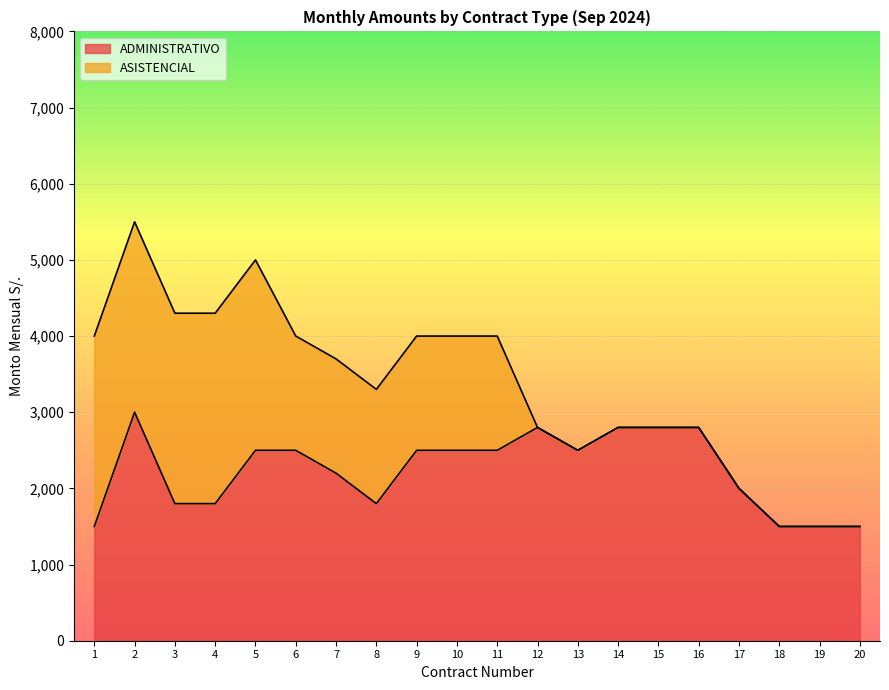

At which category does the data reach its first local peak?

2